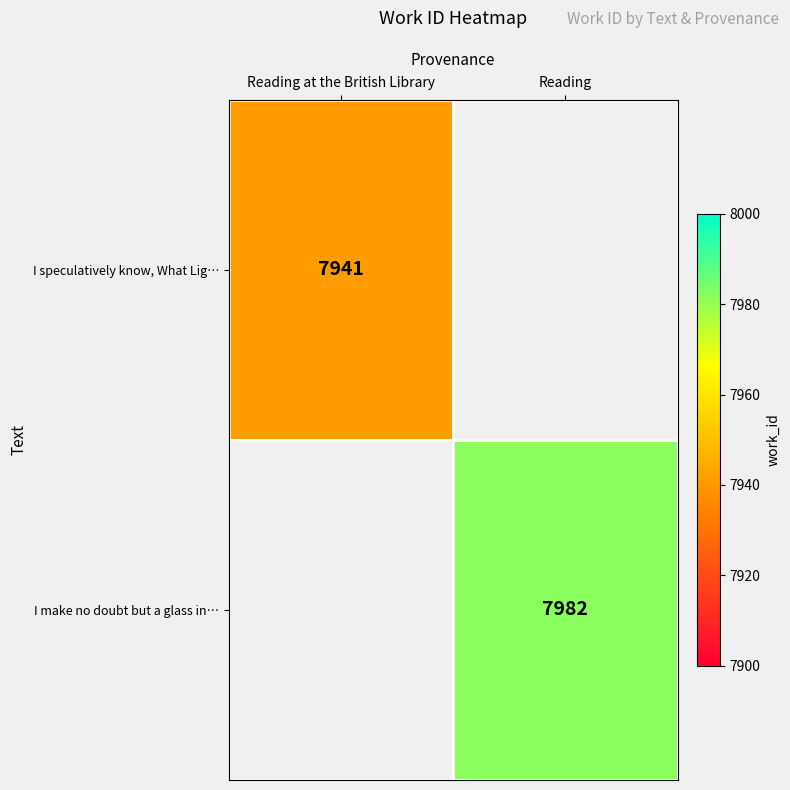

Is it true that I speculatively know, What Lig… equals 7941 at Reading at the British Library?

True